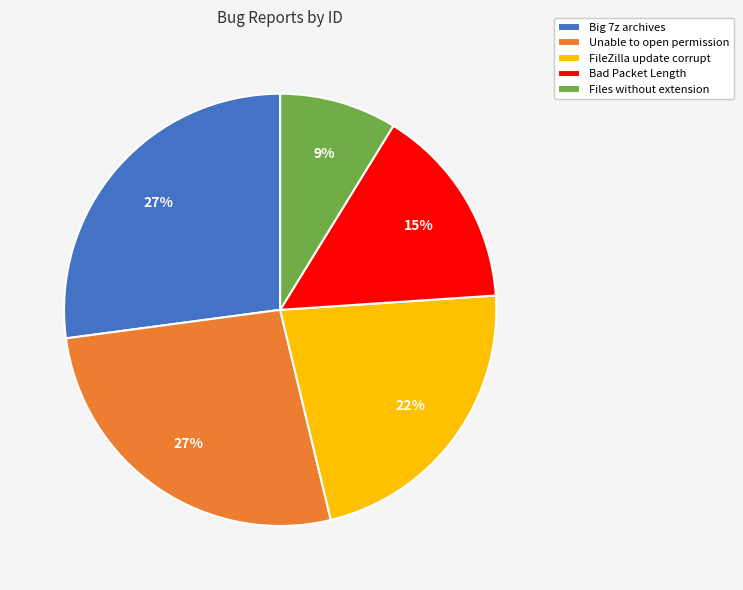

Is the sum of Bad Packet Length and Unable to open permission greater than half?

No